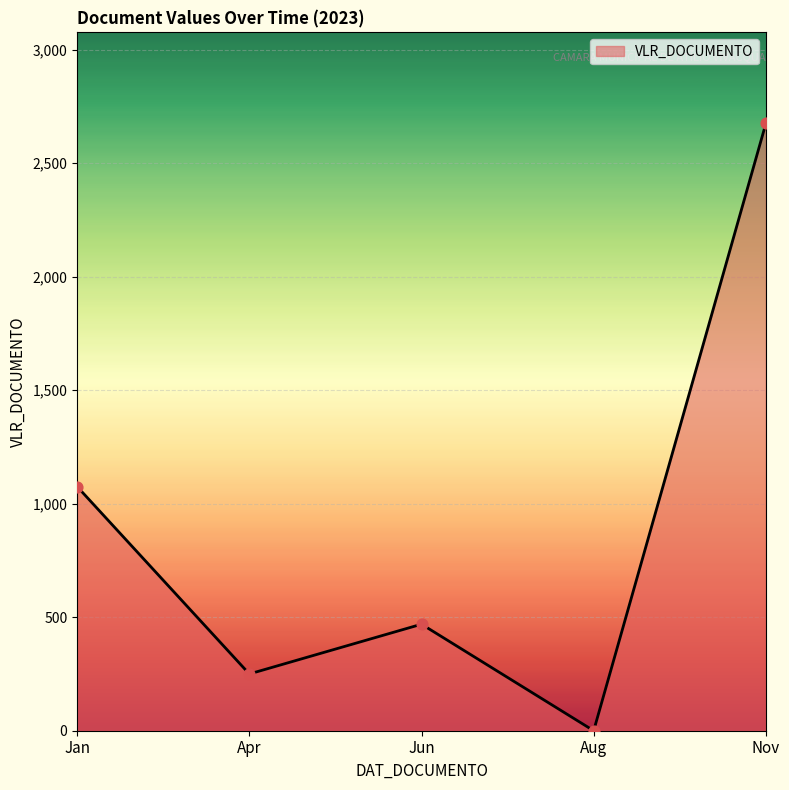

Between Apr and Jan, which is larger?

Jan